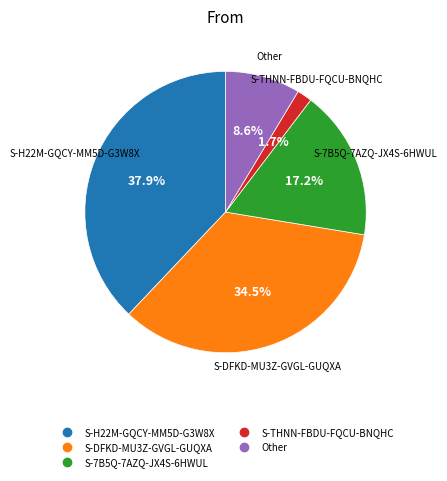

How many segments does this pie chart have?

5